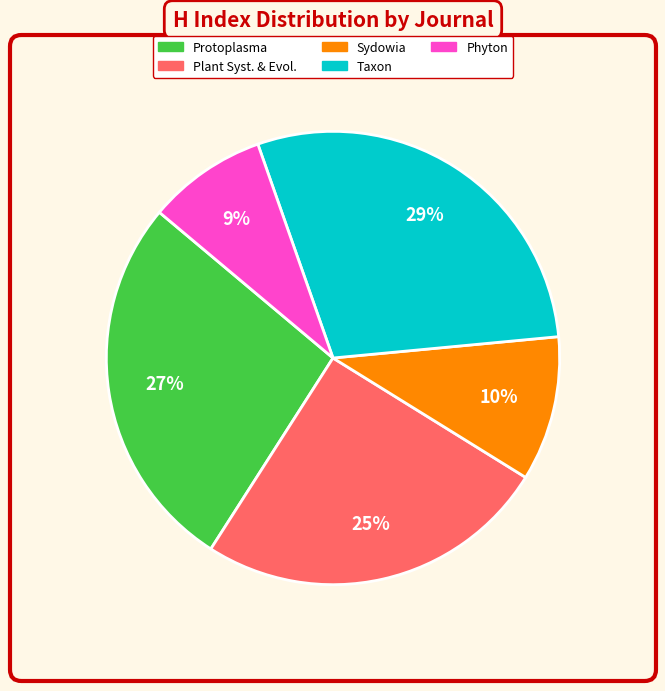

Count the number of slices in the pie.

5